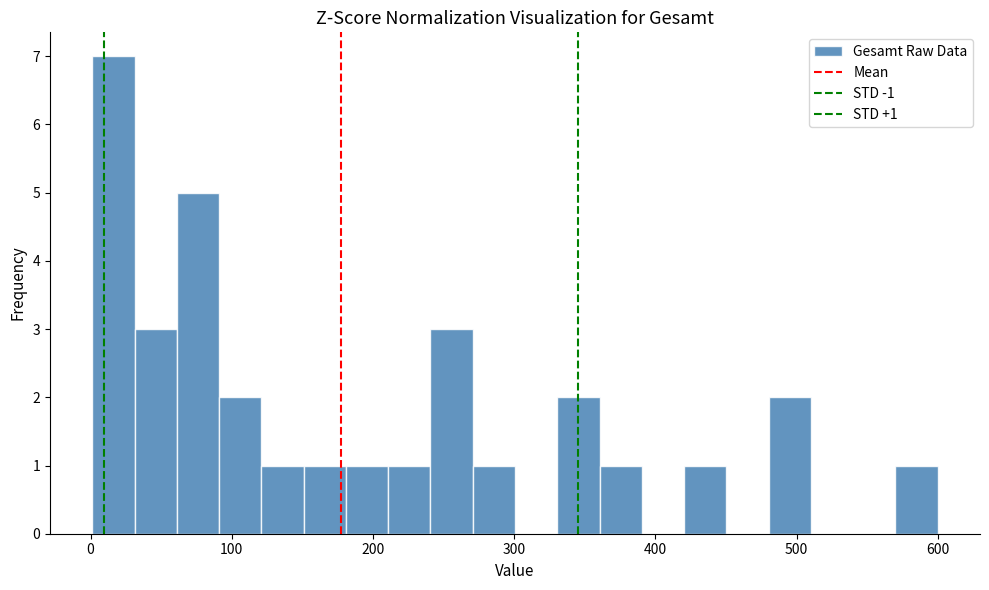

Around what value on the x-axis is the tallest bar? Give the approximate position of its centre, as read against the axis.

20